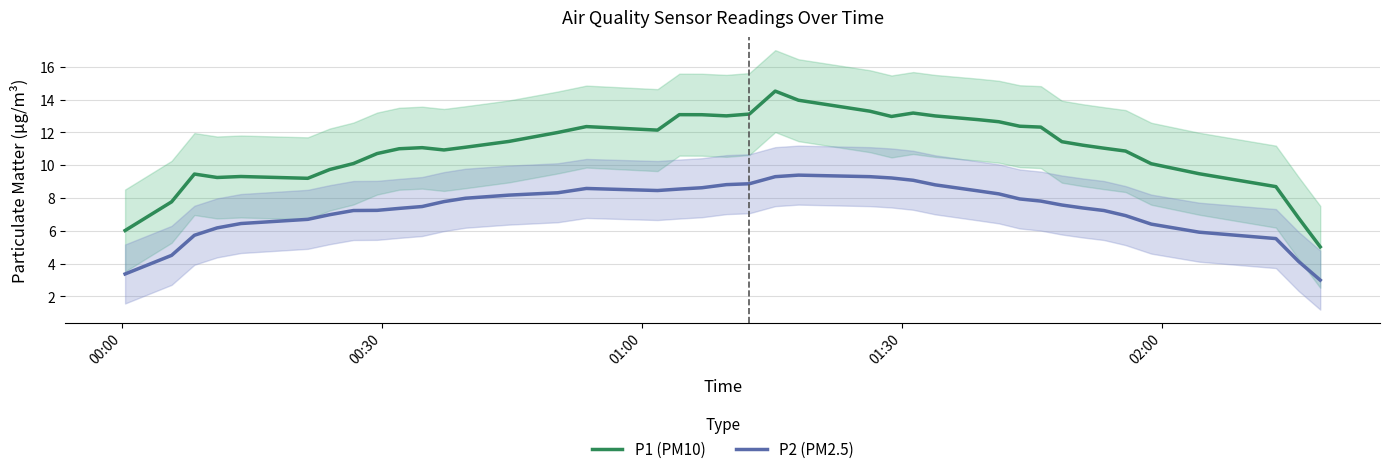

True or false: P1 (PM10) and P2 (PM2.5) cross at least once.

False